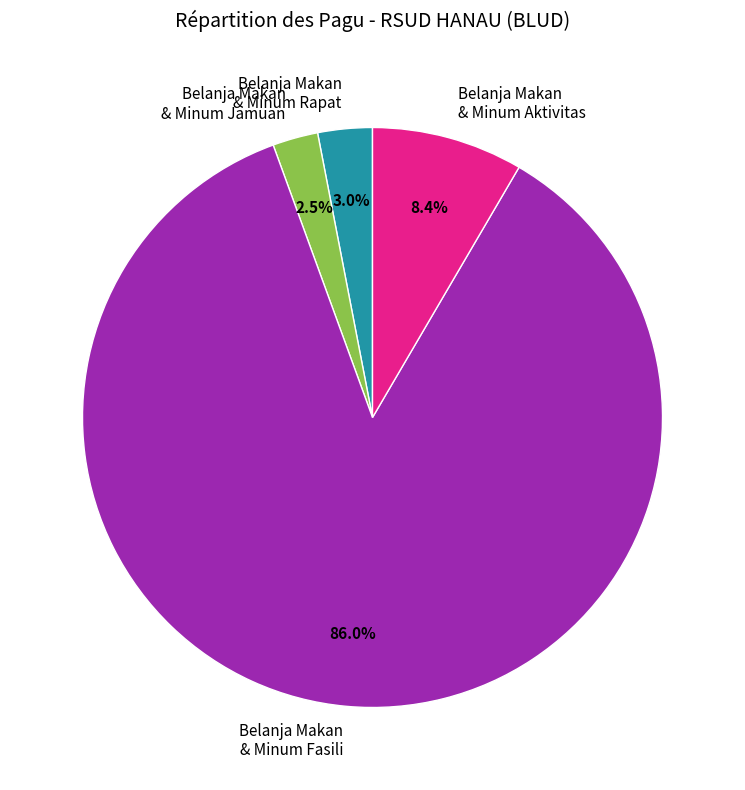

Do Belanja Makan & Minum Fasili and Belanja Makan & Minum Jamuan together represent more than half of the pie?

Yes